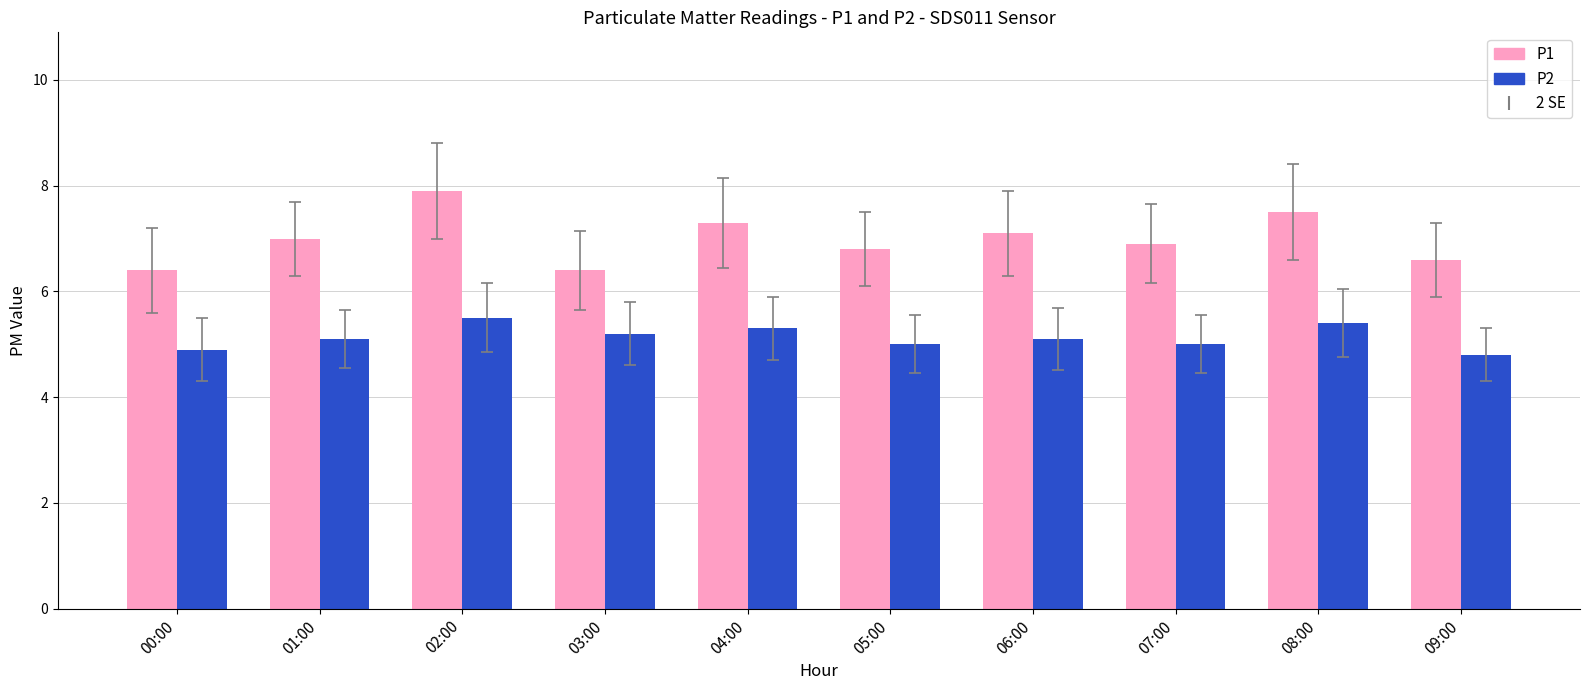

What is the difference between the second highest and minimum values in the P1 series?

1.1